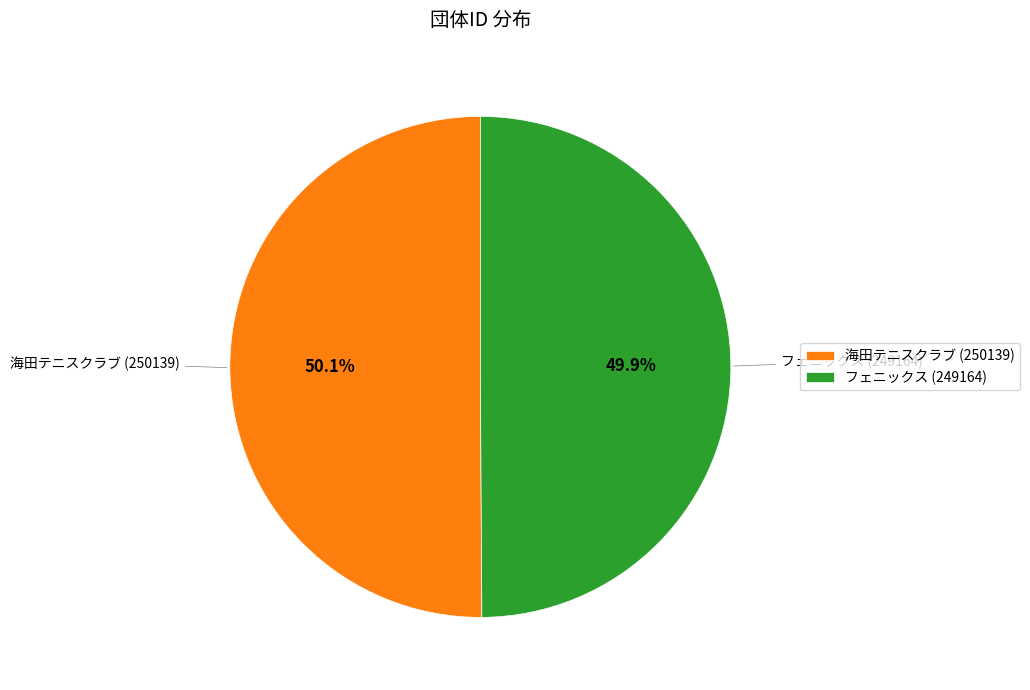

Approximately how many times larger is the value at 海田テニスクラブ (250139) compared to フェニックス (249164)?

1.0